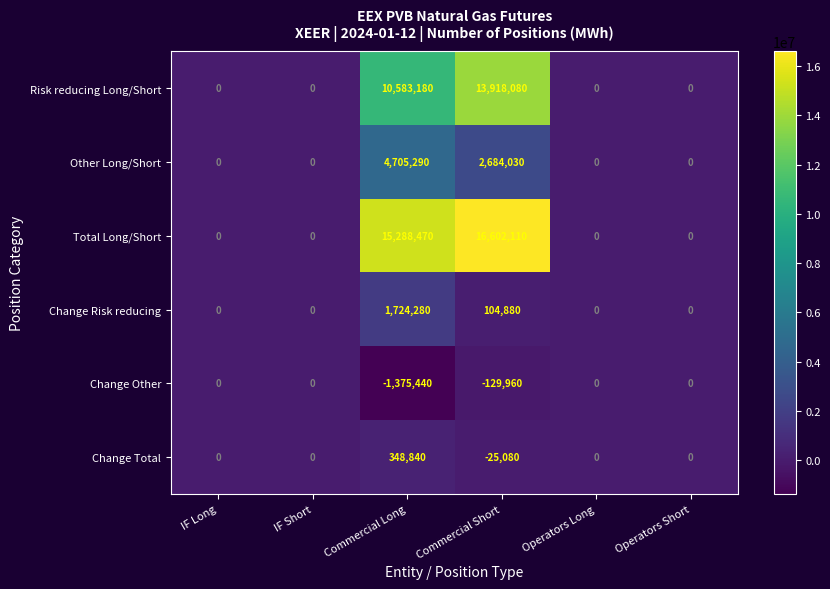

Which label corresponds to the smallest value in the chart?

Commercial Long